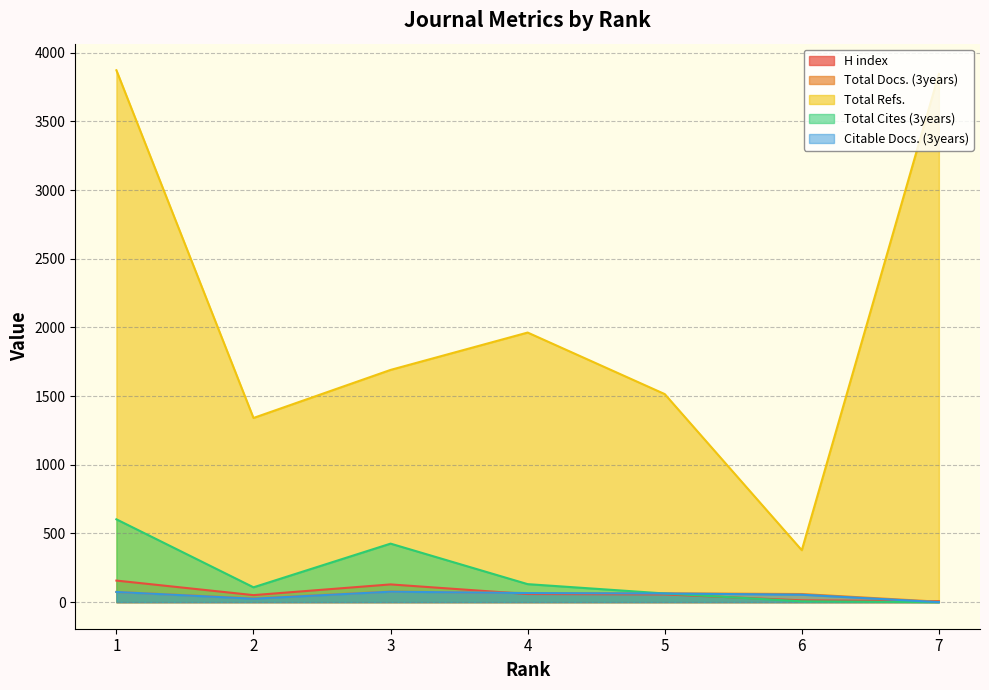

After their last crossing, which series has the higher values: Citable Docs. (3years) or H index?

H index